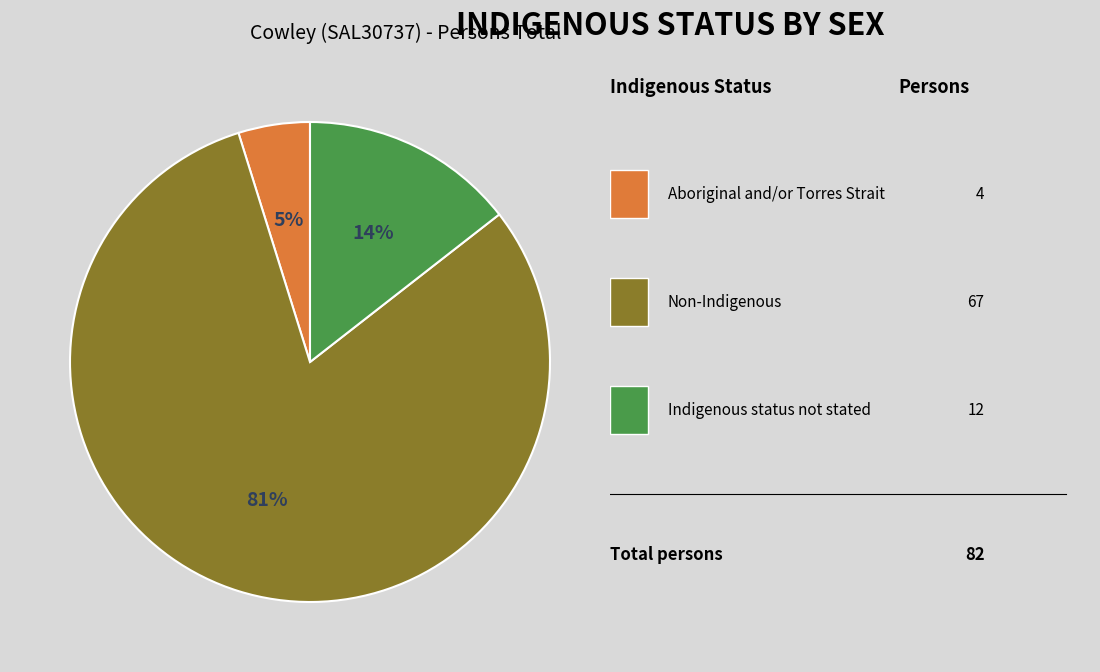

To the nearest percent, what is the difference between the largest and smallest slice percentages?

76%